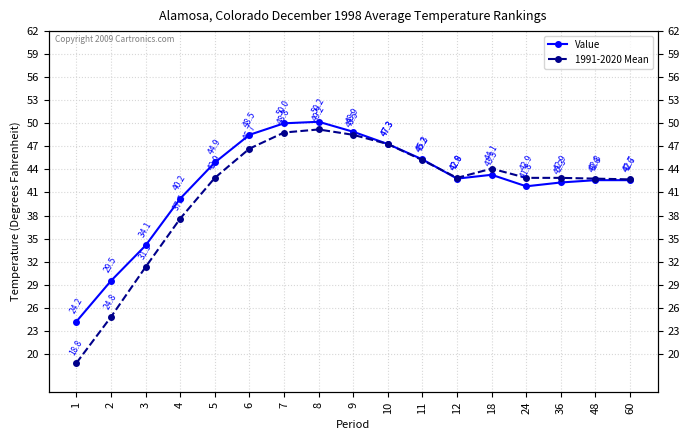

What is the sum of the Value values at 10 and 6?

95.8